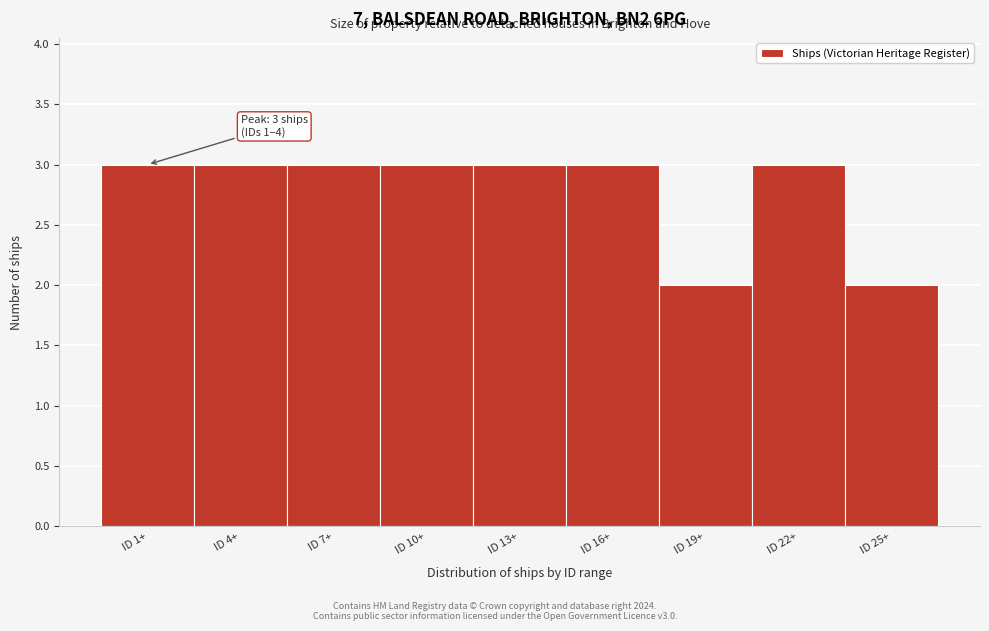

Reading left to right, extract all data points from this chart.

3	3	3	3	3	3	2	3	2